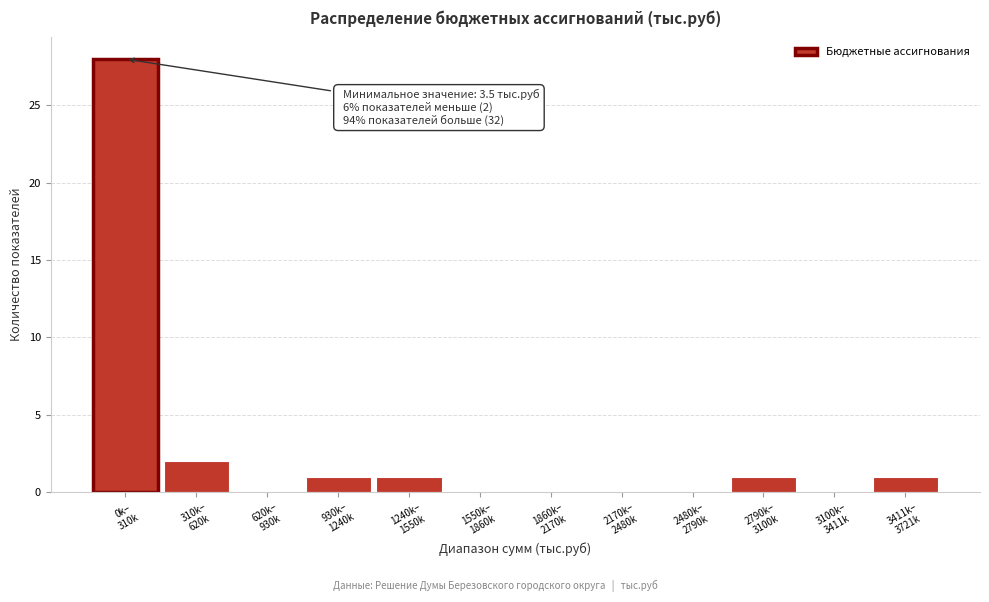

What is the greatest value displayed?

28